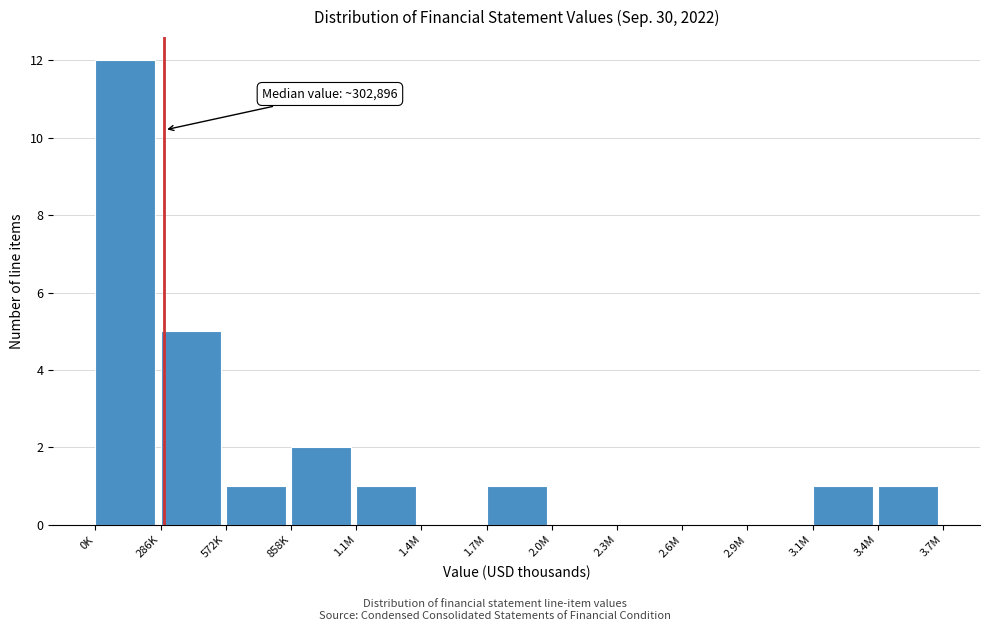

Reading left to right, transcribe all the data shown in this chart.

0K=12	286K=5	572K=1	858K=2	1.1M=1	1.4M=0	1.7M=1	2.0M=0	2.3M=0	2.6M=0	2.9M=0	3.1M=1	3.4M=1